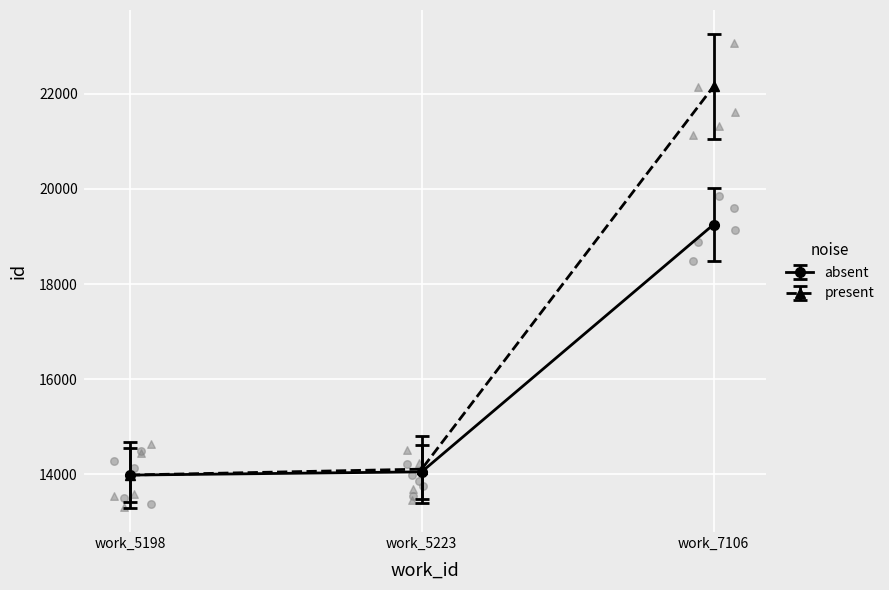

Which series contains the highest Y value?

present